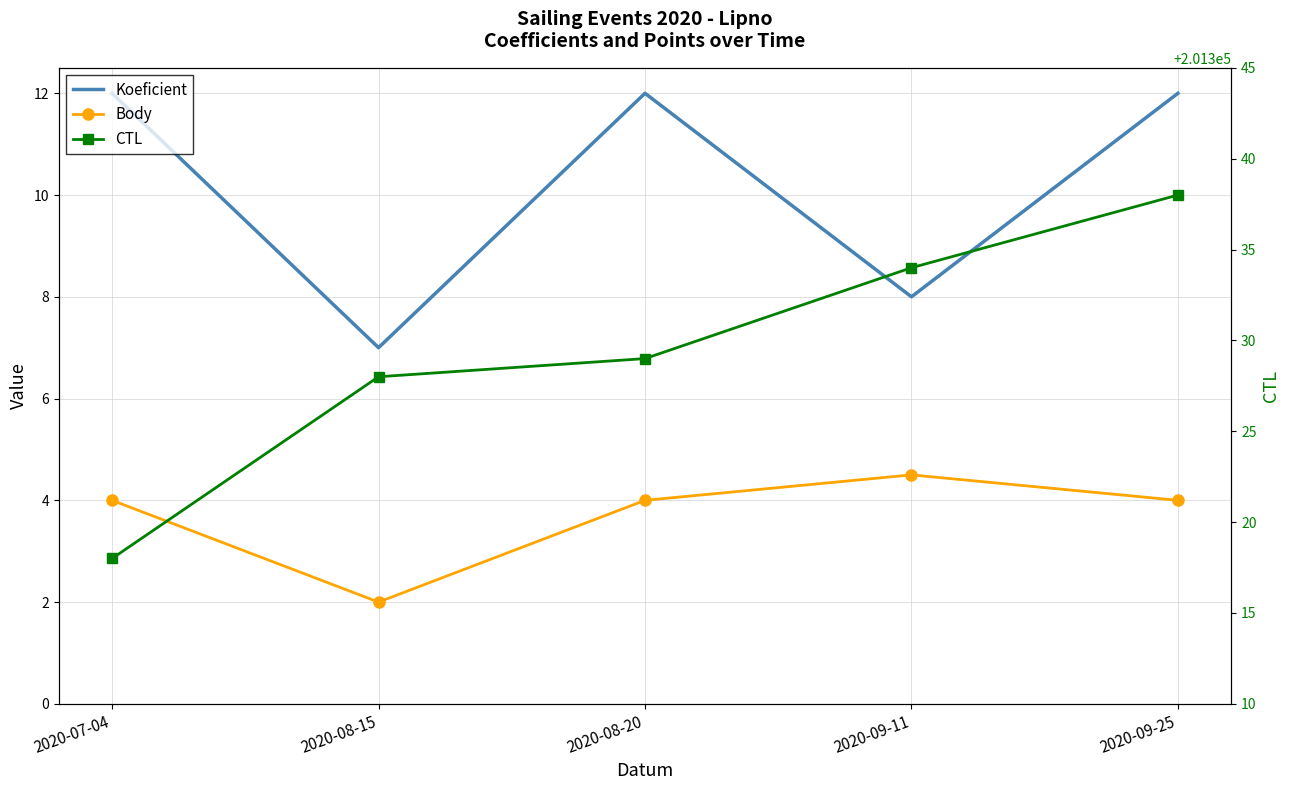

At which category does Koeficient reach its first local peak?

2020-08-20